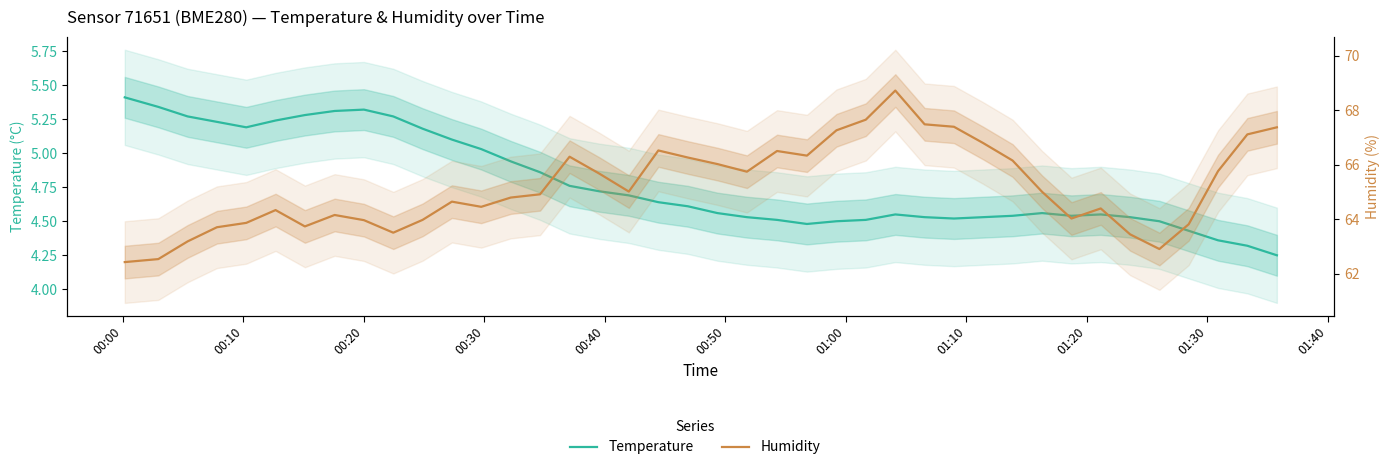

List the series in order of their peak value, lowest first.

Temperature, Humidity